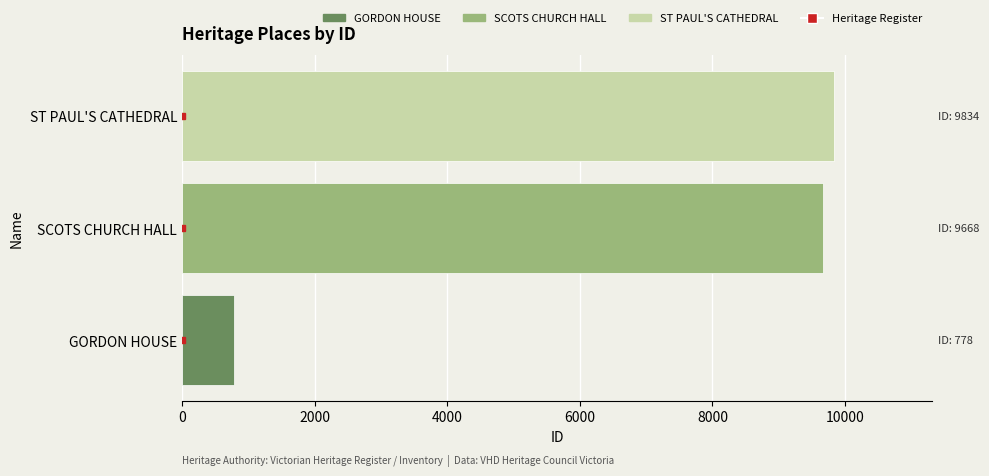

How many values are below 9668?

1